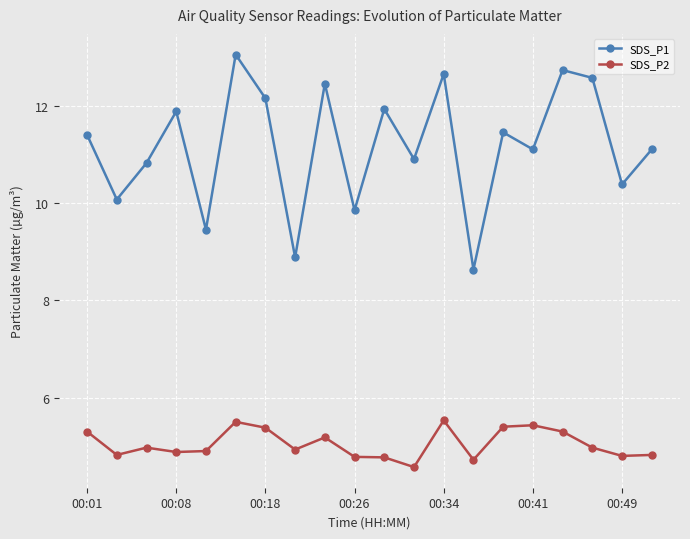

What is the sum of all SDS_P2 values?

101.0